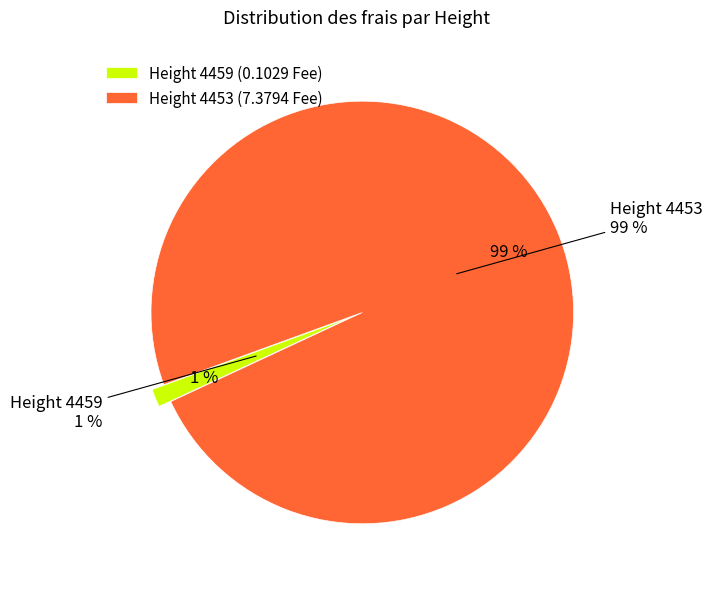

To the nearest percent, what percentage of the pie is 4459?

1%